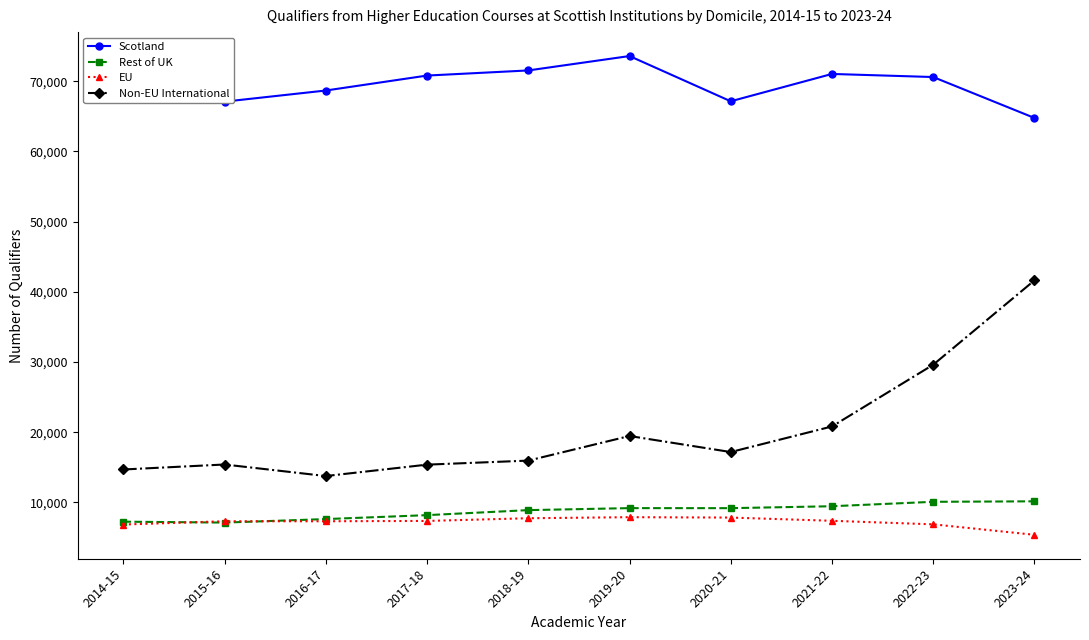

What is the sum of all Scotland values?

693845